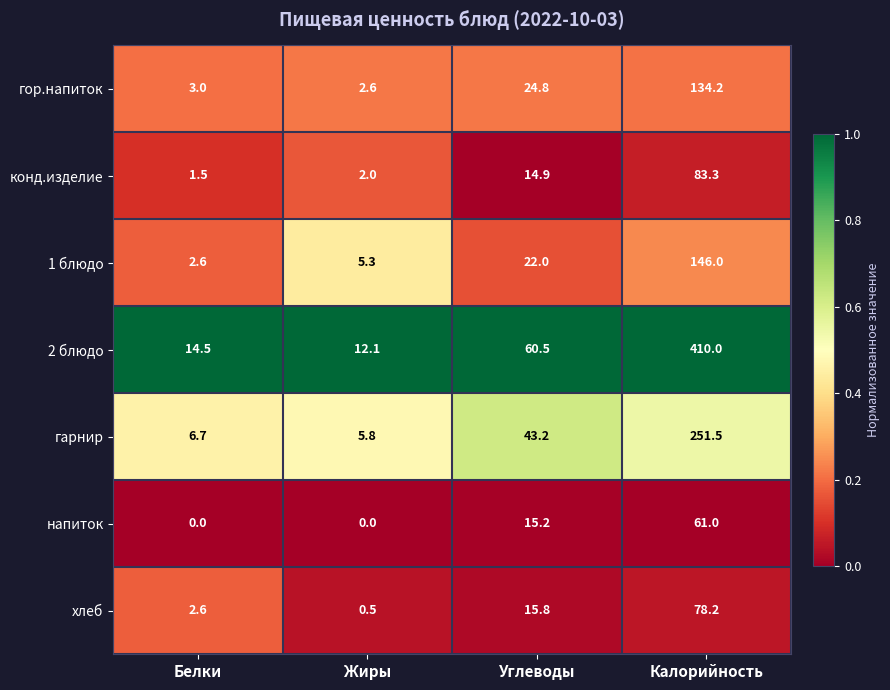

Reading right to left, what are all the values shown in this chart?

гор.напиток: 134.2	24.8	2.6	3.0
конд.изделие: 83.3	14.9	2.0	1.5
1 блюдо: 146.0	22.0	5.3	2.6
2 блюдо: 410.0	60.5	12.1	14.5
гарнир: 251.5	43.2	5.8	6.7
напиток: 61.0	15.2	0.0	0.0
хлеб: 78.2	15.8	0.5	2.6